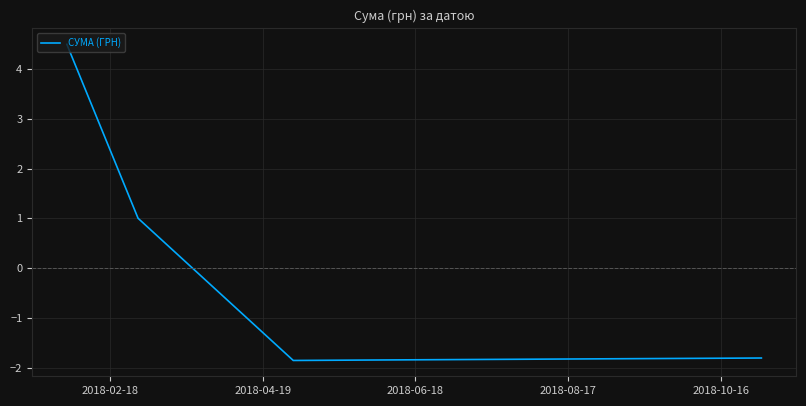

How many values are below -1?

3